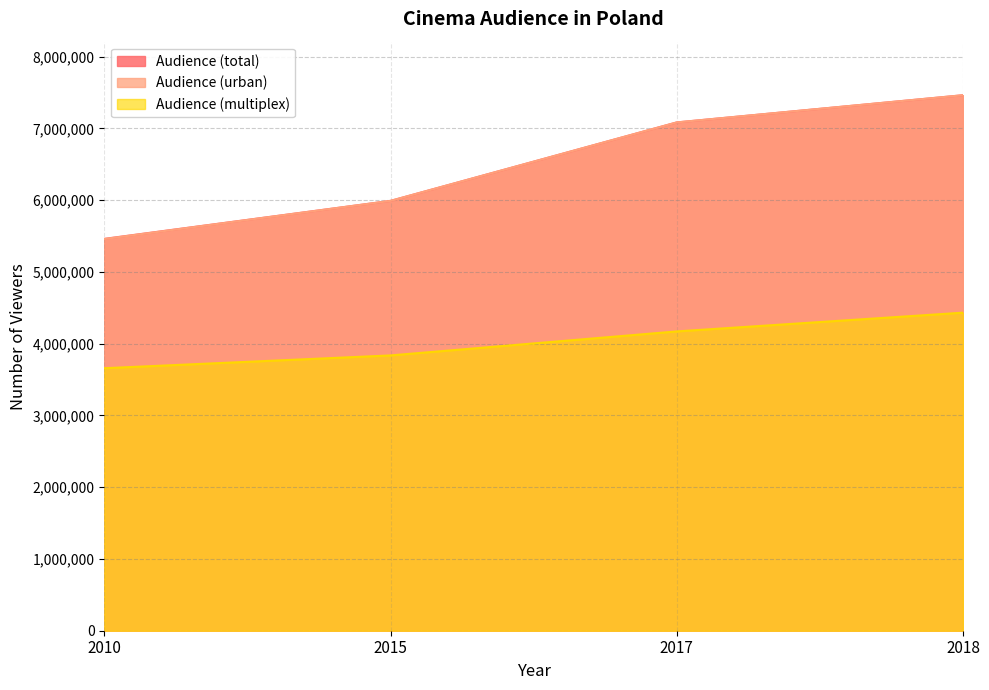

Reading right to left, what are all the values shown in this chart?

Audience (total): 2018=7462455	2017=7083317	2015=5989917	2010=5460594
Audience (urban): 2018=7462455	2017=7083317	2015=5989917	2010=5458153
Audience (multiplex): 2018=4432192	2017=4170996	2015=3836478	2010=3658149